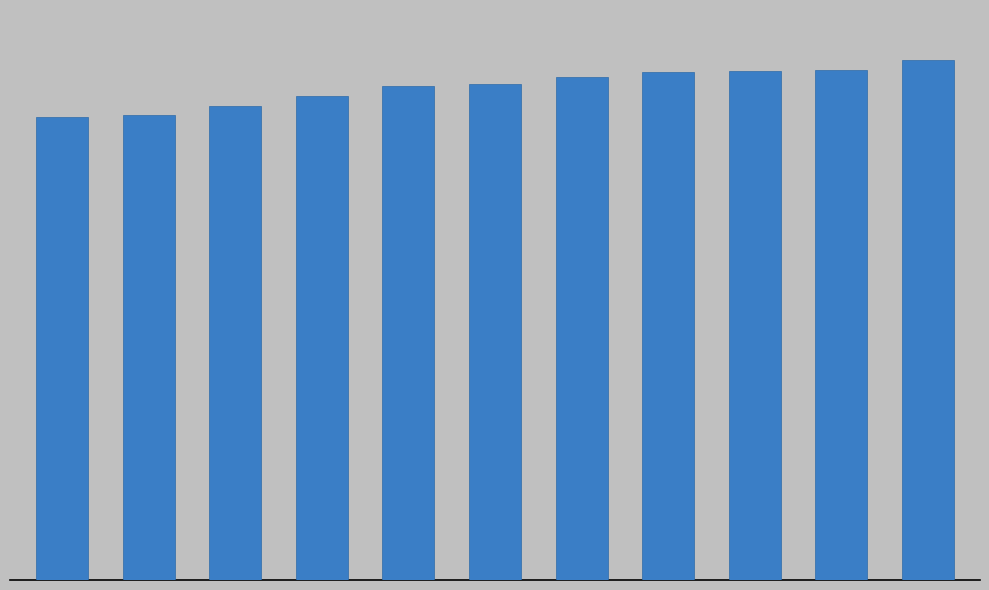

Which label corresponds to the largest value in the chart?

10